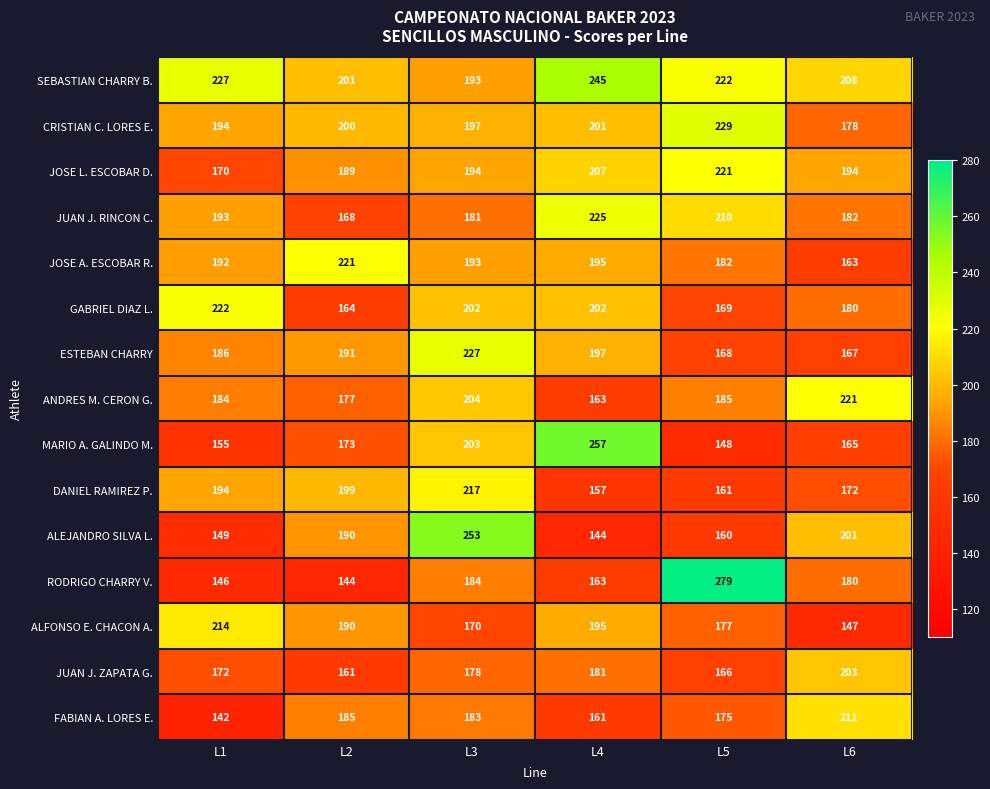

Which category has the lowest value across all series?

L1